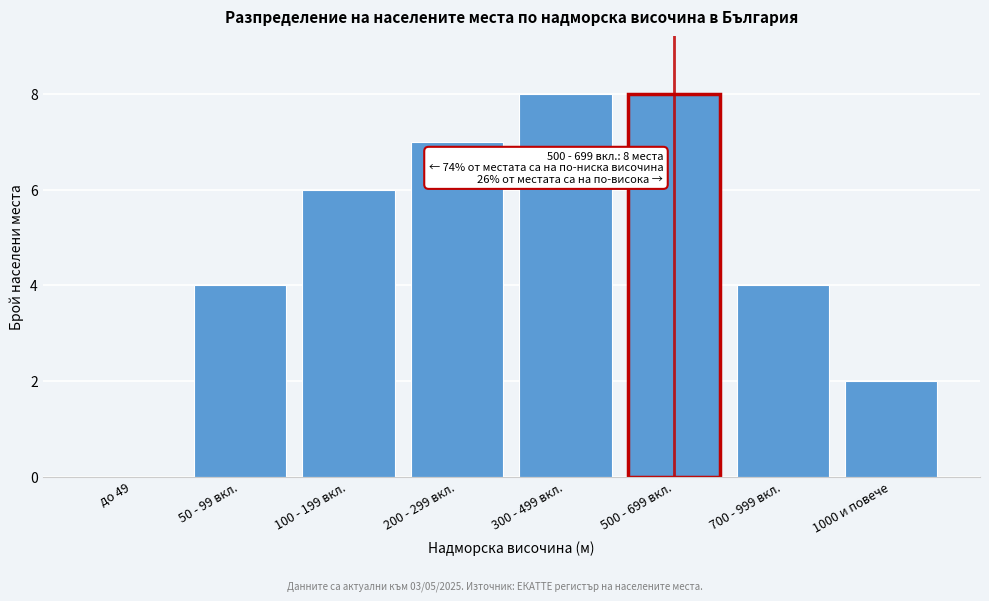

Reading left to right, transcribe all the data shown in this chart.

до 49=0	50 - 99 вкл.=4	100 - 199 вкл.=6	200 - 299 вкл.=7	300 - 499 вкл.=8	500 - 699 вкл.=8	700 - 999 вкл.=4	1000 и повече=2